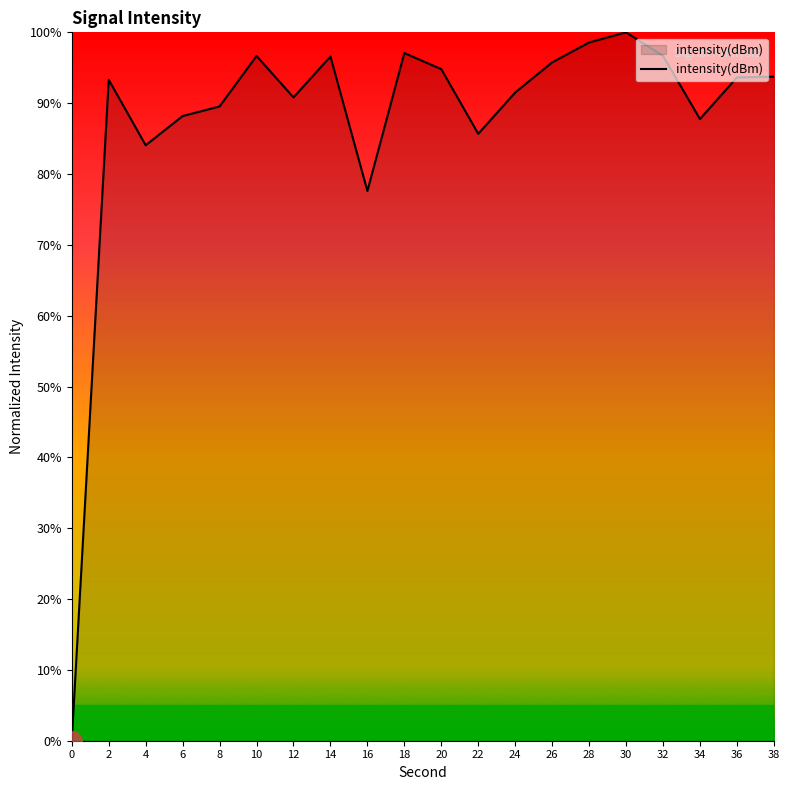

Which has a higher value, 0 or 20?

20